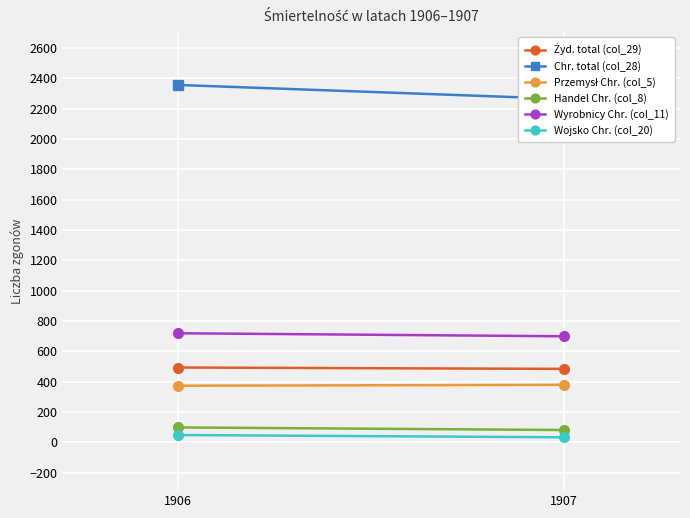

What is the value of the Chr. total (col_28) point at the 2nd from the left?

2264